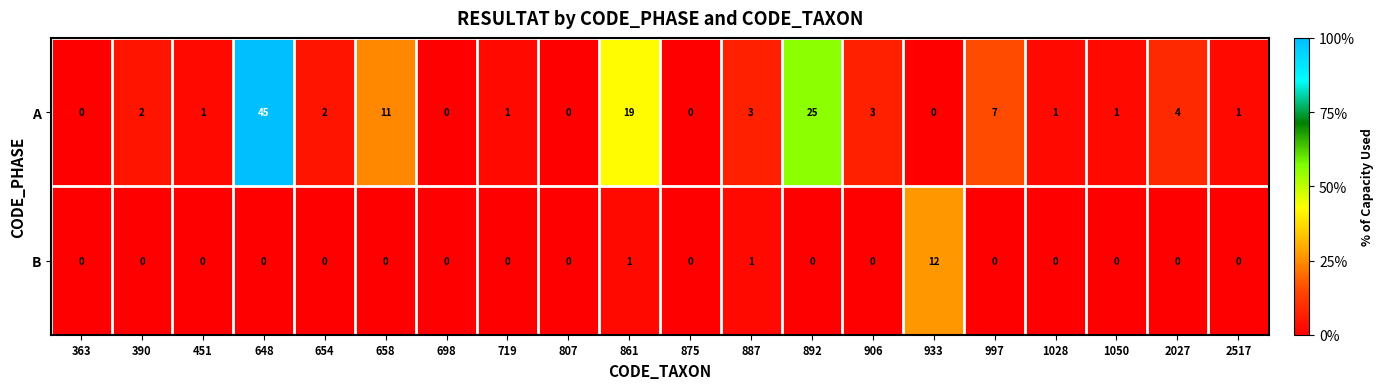

Is the value of A at 1050 greater than the value of B at 892?

Yes